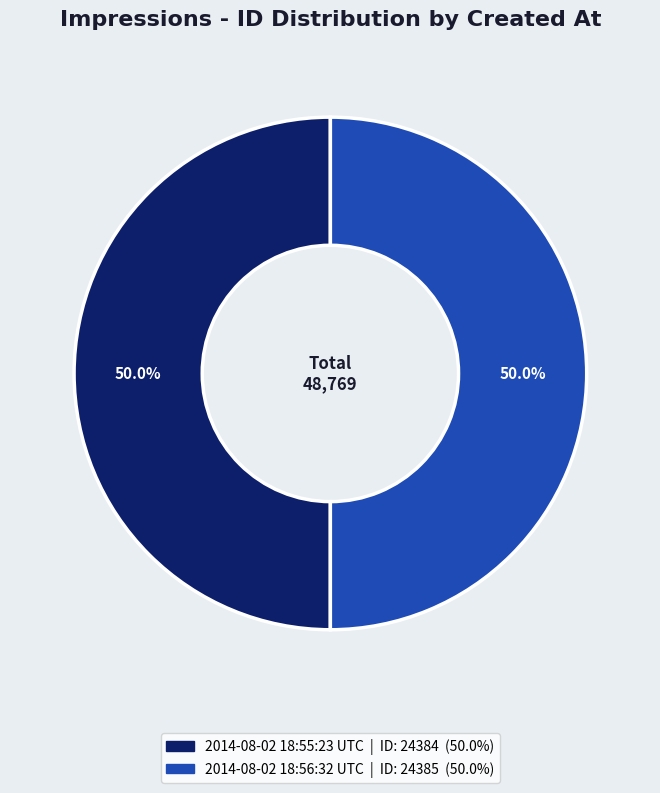

How many slices are in this pie chart?

2